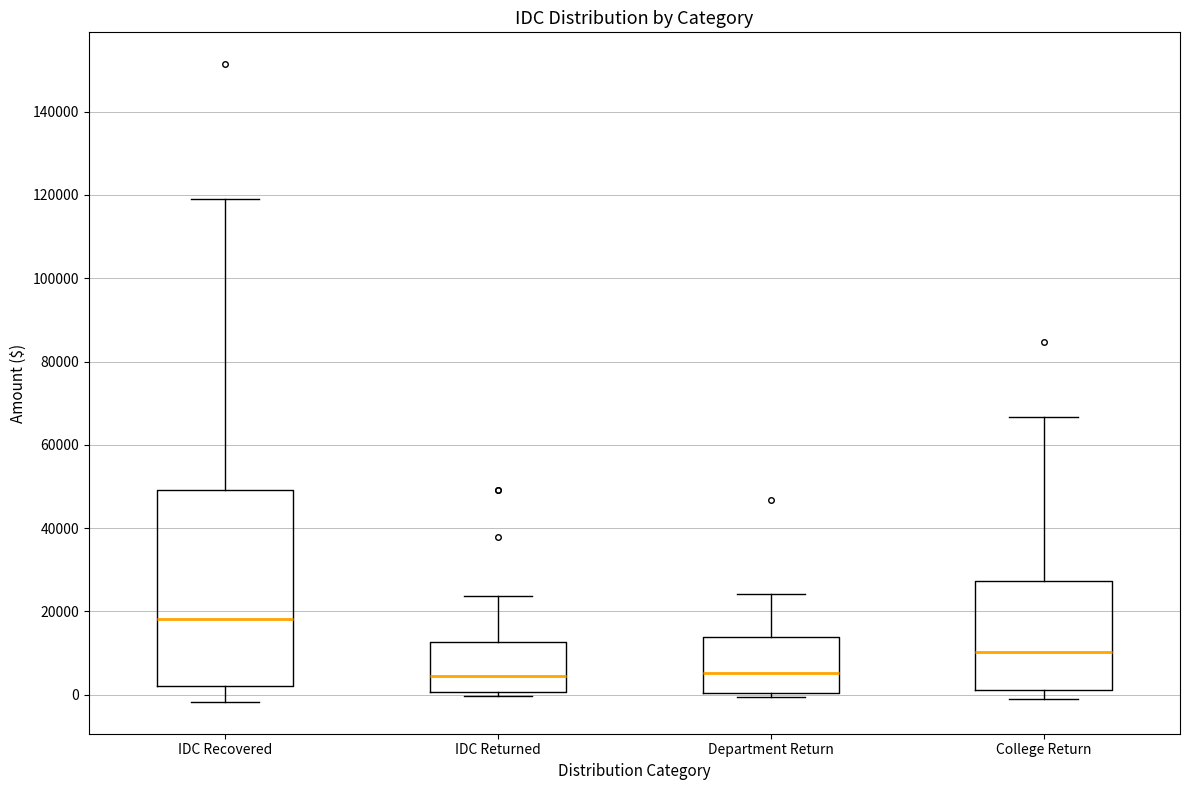

Reading left to right, read every box against the y-axis: the position of its median line, the range the box covers, and the ends of its whiskers. The values are not printed on the chart, so give them approximately, as read against the axis.

IDC Recovered: median 18000, box 2000 to 50000, whiskers -2000 to 120000
IDC Returned: median 4000, box 0 to 12000, whiskers 0 (just below the box's lower edge) to 24000
Department Return: median 6000, box 0 to 14000, whiskers 0 (just below the box's lower edge) to 24000
College Return: median 10000, box 2000 to 28000, whiskers 0 to 66000